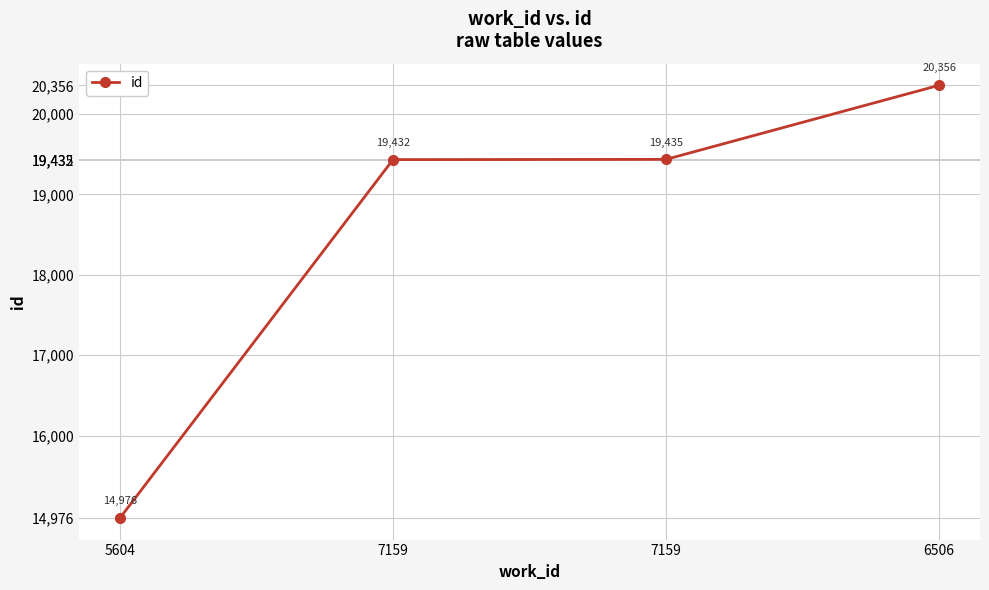

How many lines are shown in the chart?

1